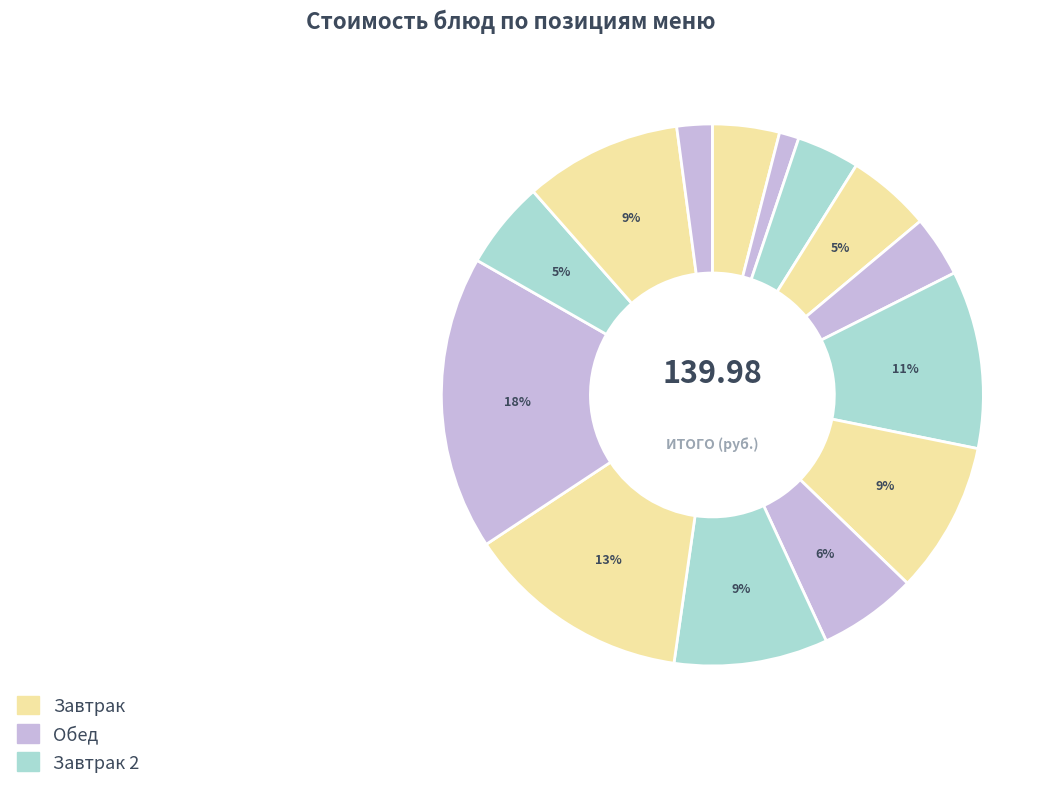

How many slices are in this pie chart?

14